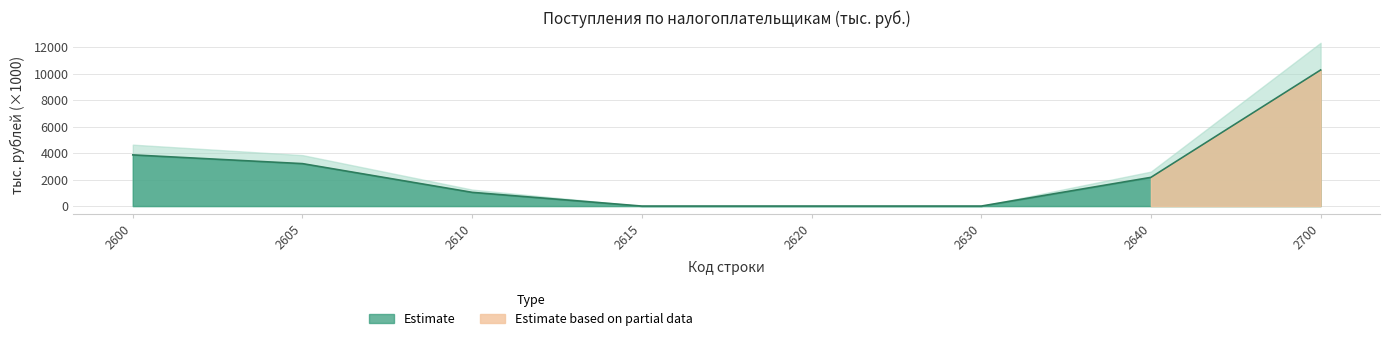

Approximately how many times larger is the value at 2640 compared to 2700?

0.2